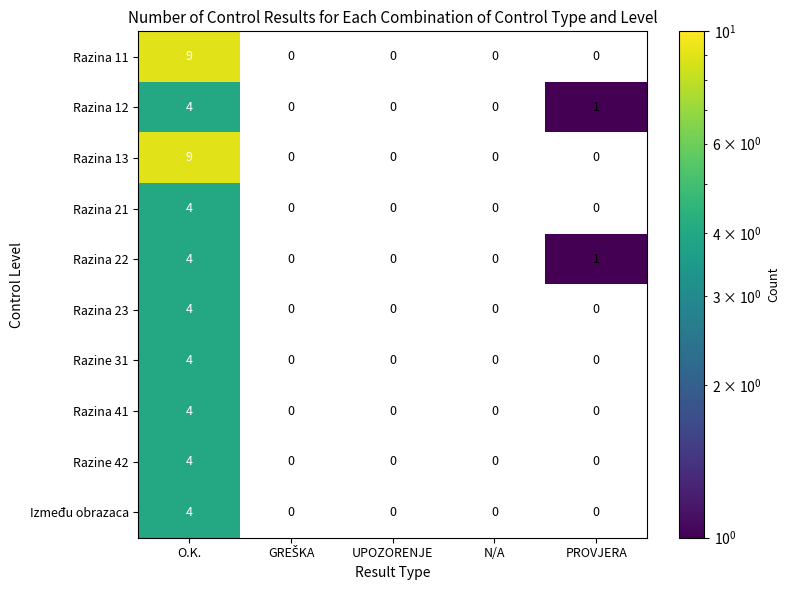

At which category is the sum across all series the highest?

O.K.